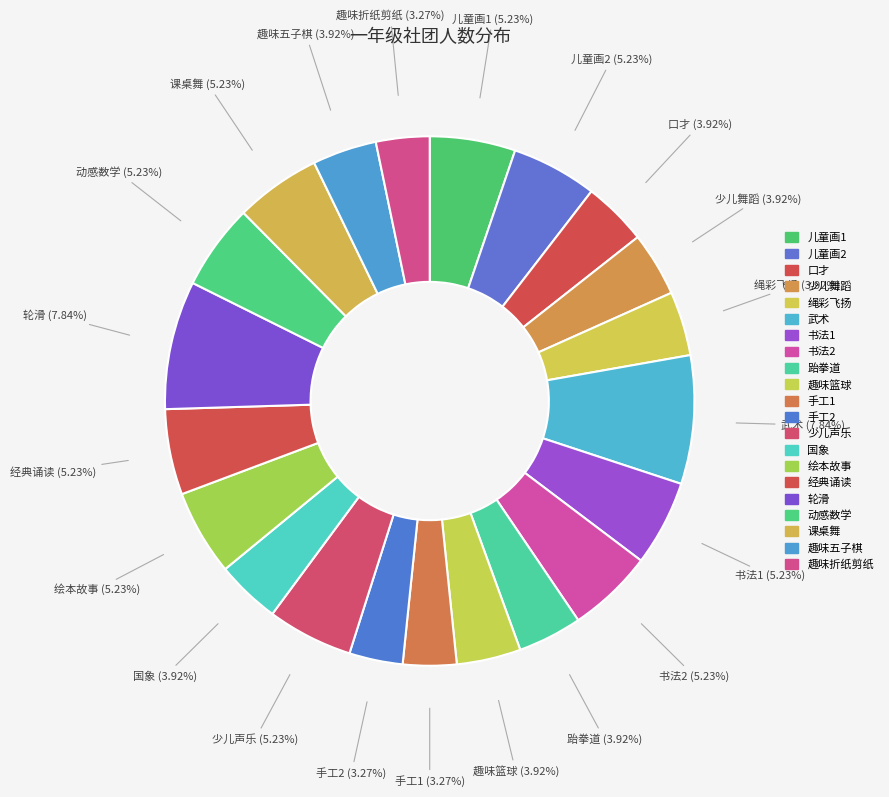

To the nearest percent, what is the average slice percentage?

5%